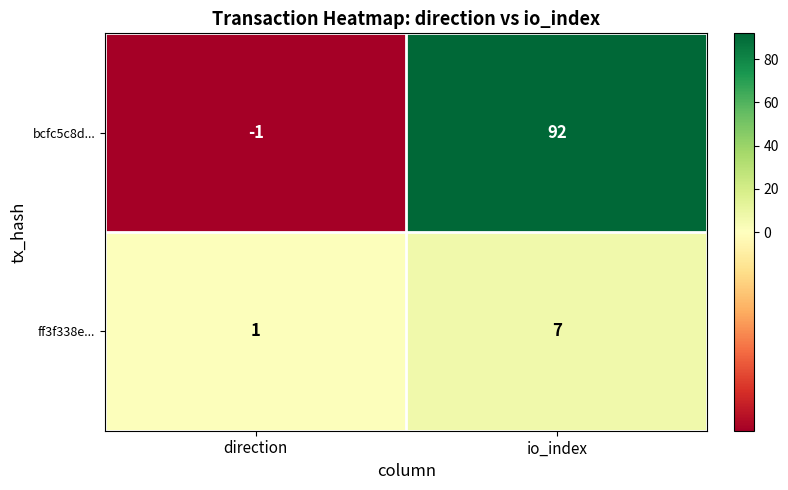

Which series changed the most between direction and io_index?

bcfc5c8d...